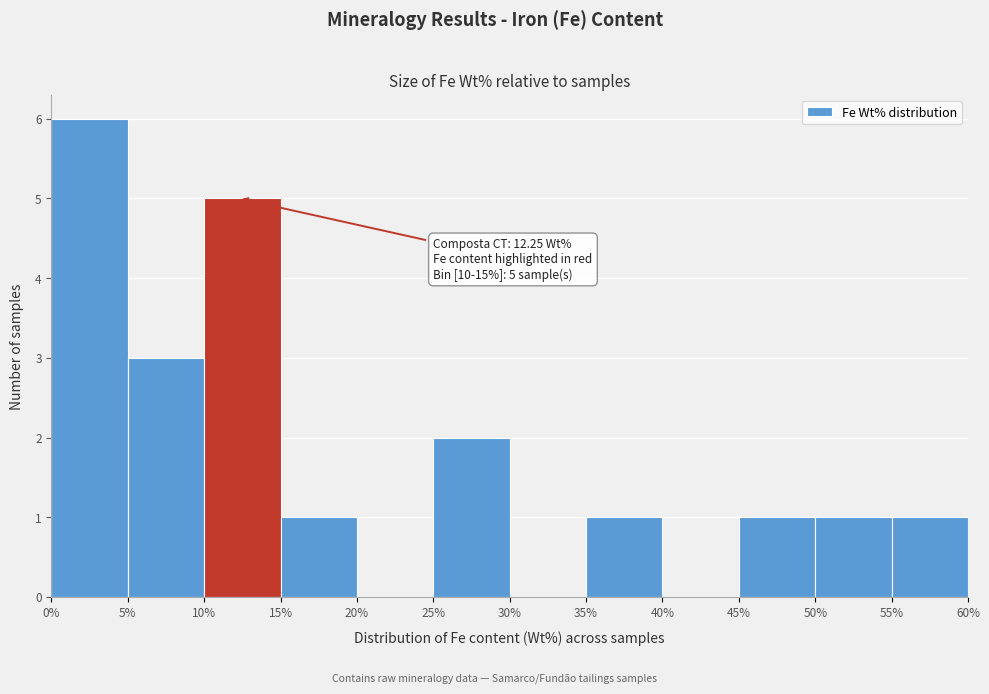

Over which range of the x-axis is the bar tallest?

0% to 5%